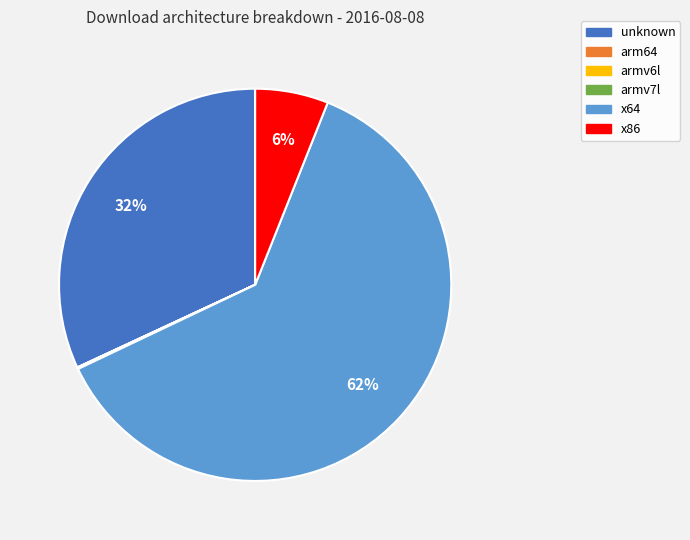

To the nearest percent, what is the average slice percentage?

17%